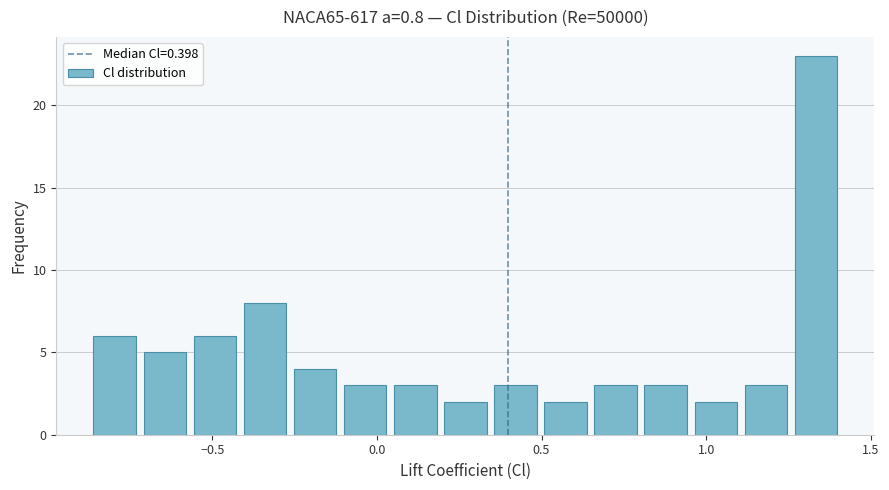

Read against the x-axis, roughly where is the centre of the tallest bar?

1.35